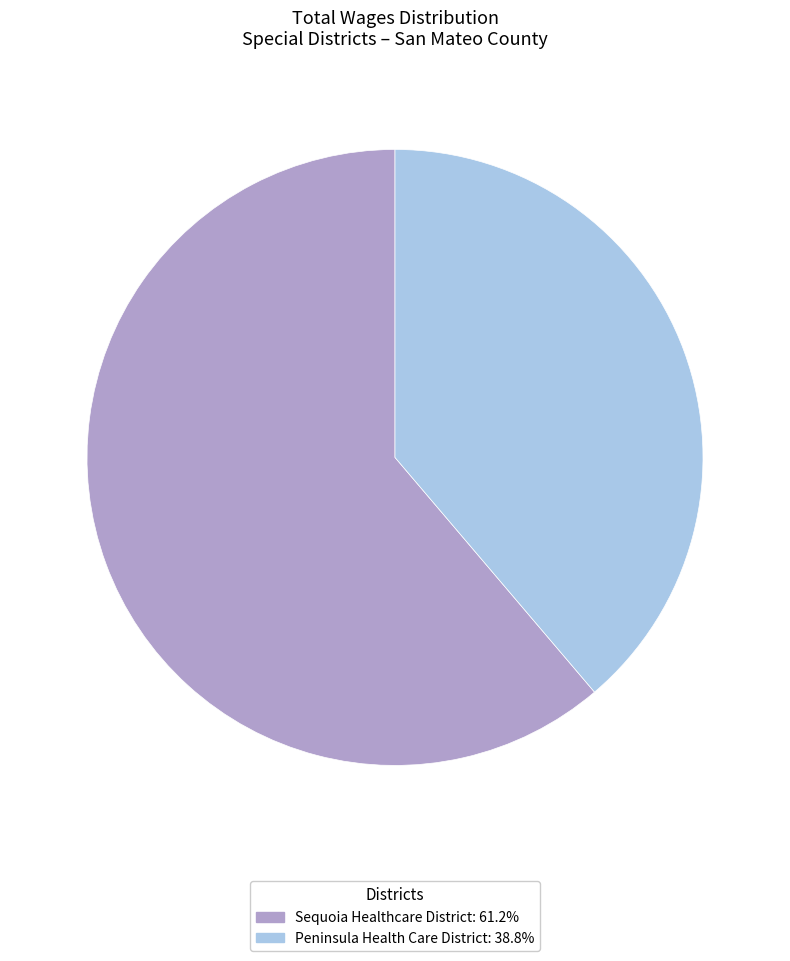

Is there a majority slice in this chart?

Yes